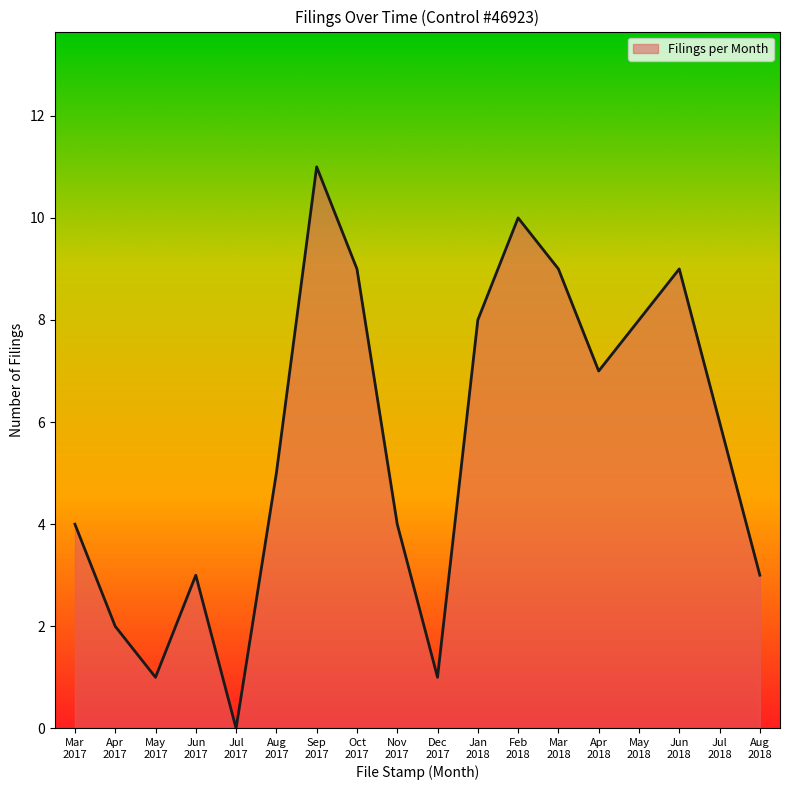

What is the difference between the maximum and minimum values?

11